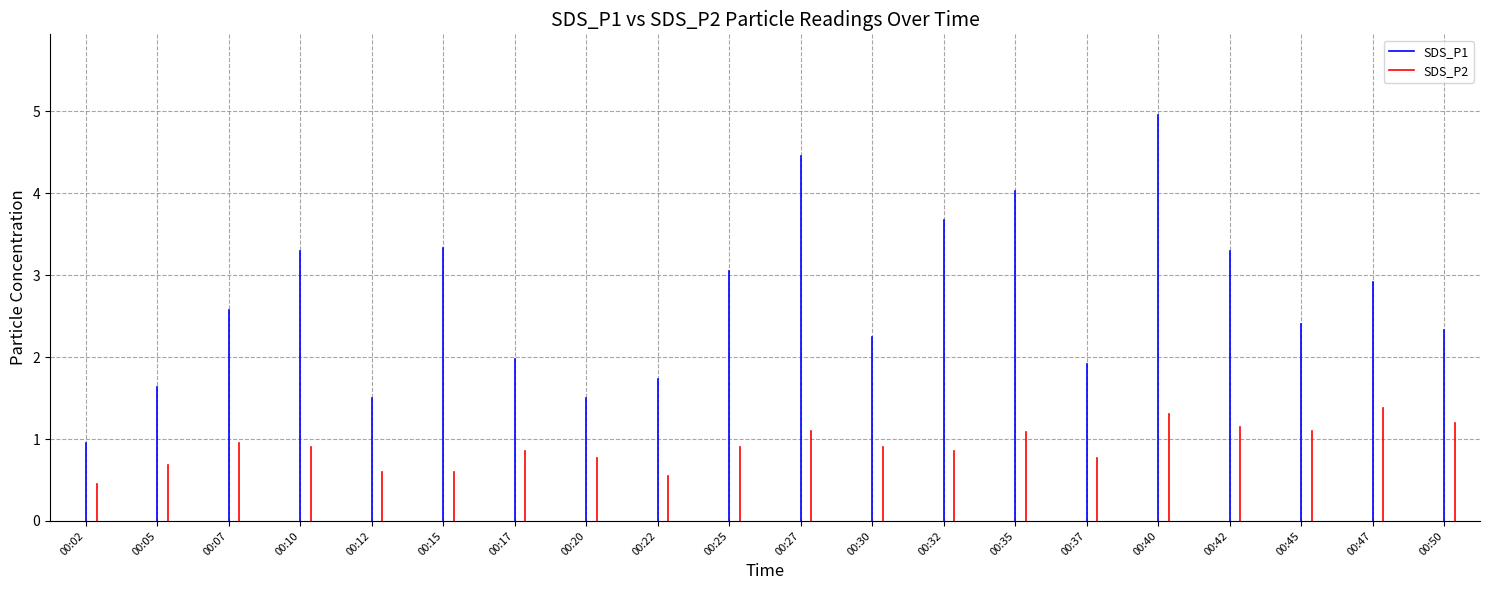

Which category has the lowest value in the SDS_P1 series?

00:02